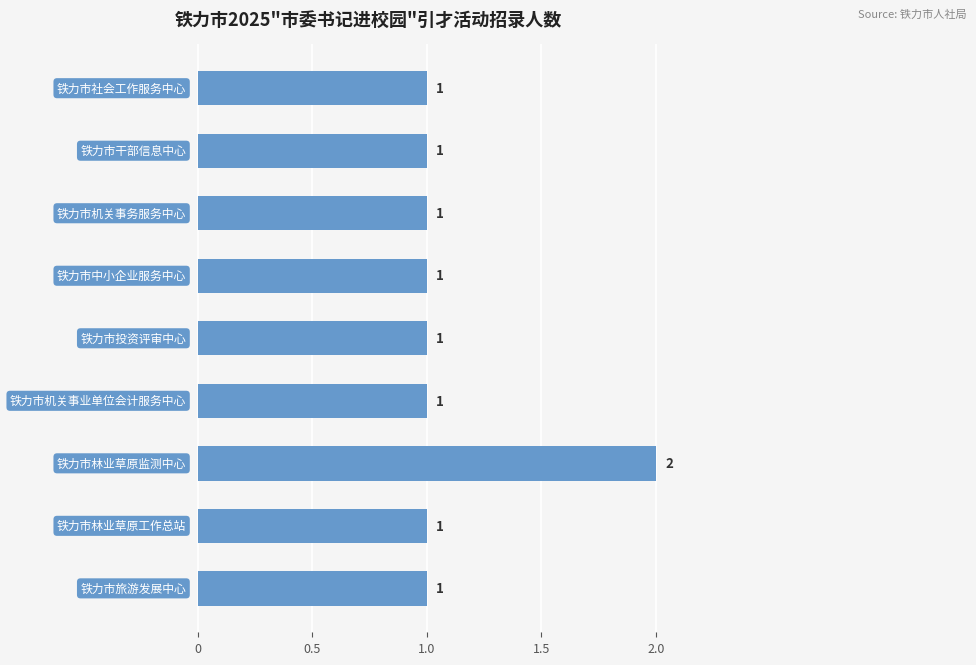

Reading bottom to top, transcribe all the data shown in this chart.

1	1	2	1	1	1	1	1	1